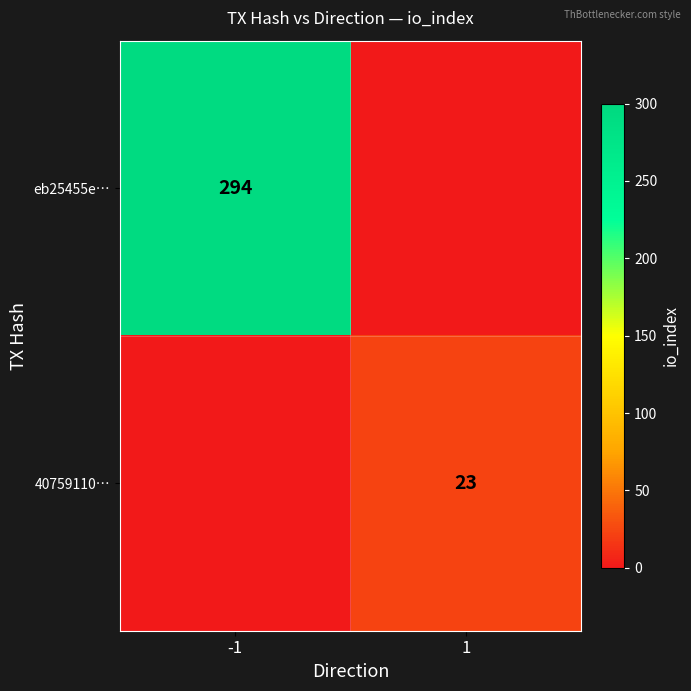

At which category is the sum across all series the highest?

-1